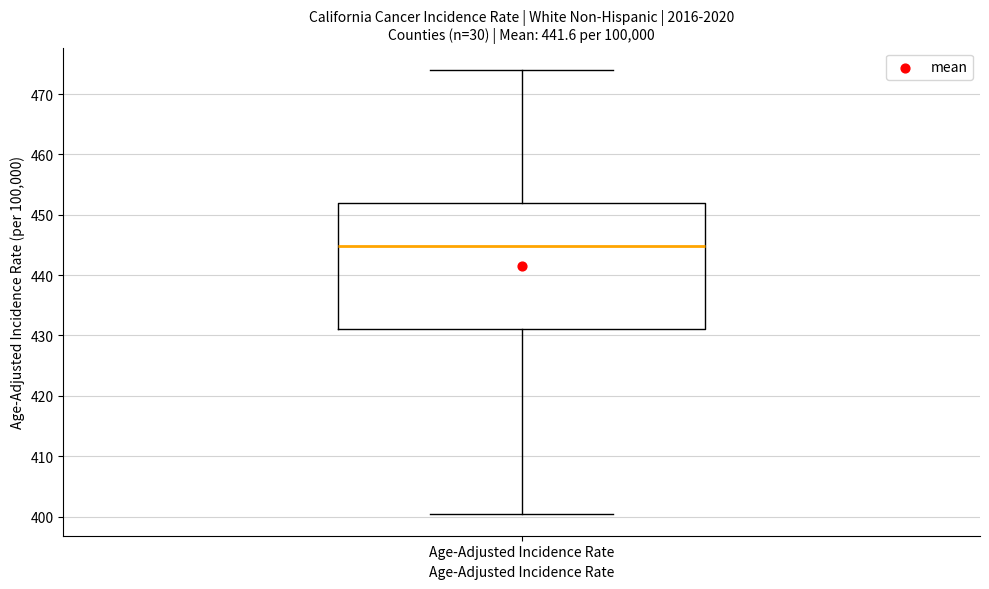

Transcribe this box plot: give where the median line is, the range the box spans, and where the two whiskers end, as read against the y-axis. The values are not printed on the chart, so give them approximately, as read against the axis.

median 445, box 431 to 452, whiskers 401 to 474